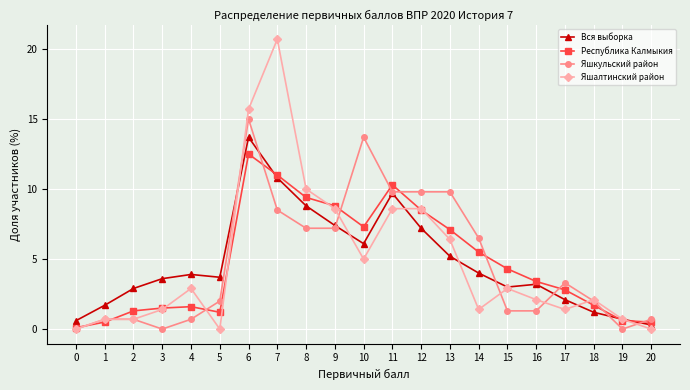

Does the chart display data point markers on the line(s)?

Yes